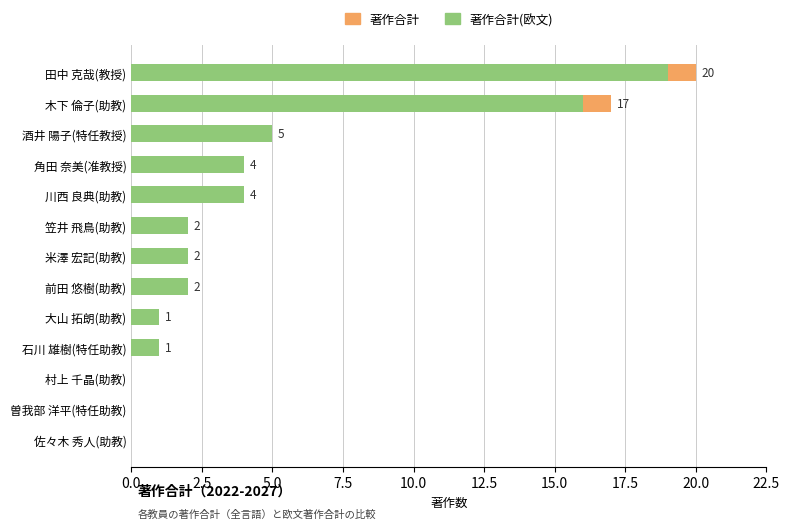

Which series has the largest total across all categories?

著作合計